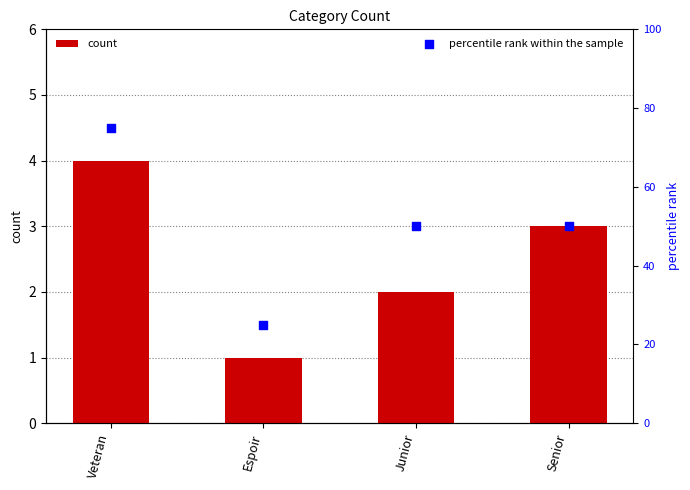

Which series has the largest Y range (max minus min)?

percentile rank within the sample